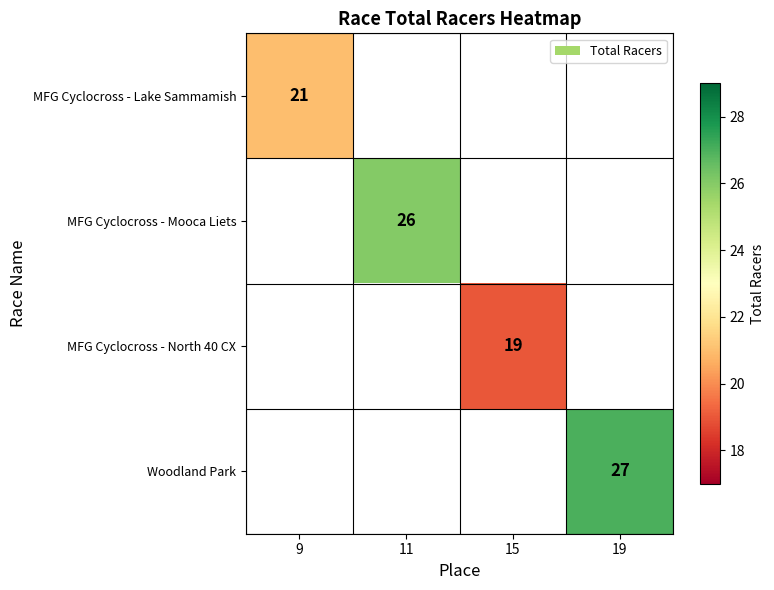

Which series has the largest range (max minus min)?

MFG Cyclocross - Lake Sammamish